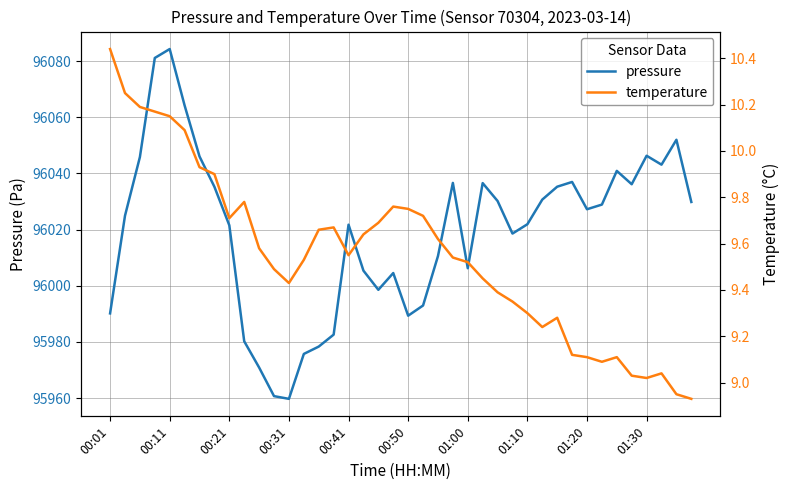

Where does the temperature series first go above 9?

00:01